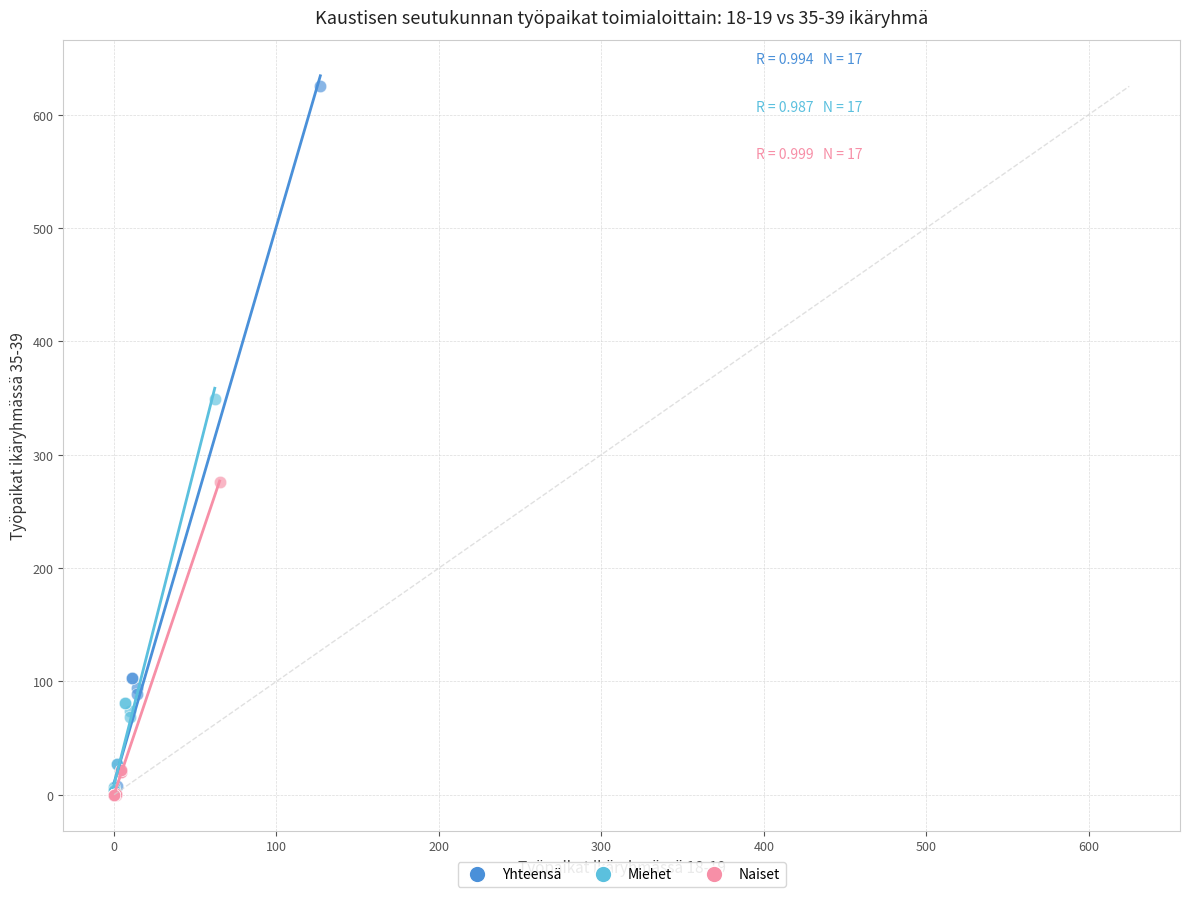

Which series has the largest Y range (max minus min)?

Yhteensä